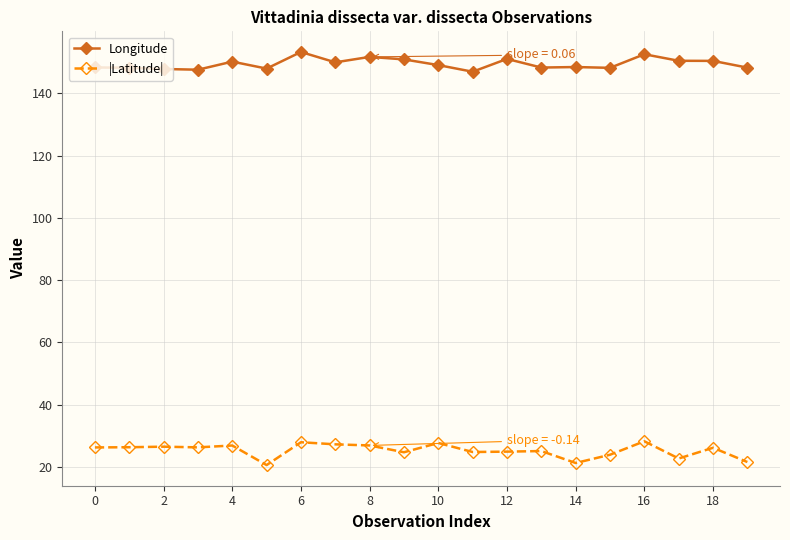

What is the average value of the Longitude series?

149.4